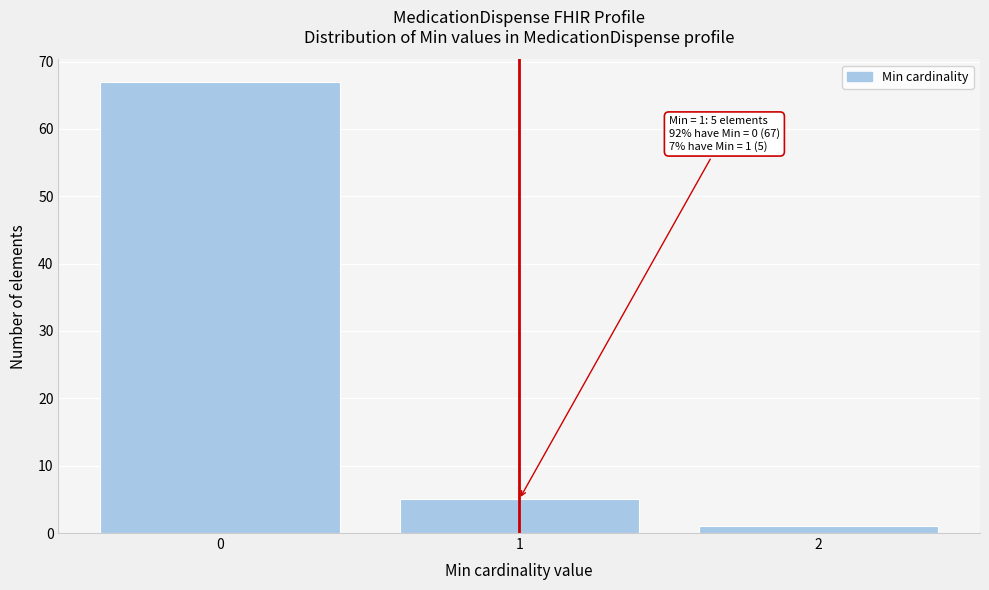

Reading left to right, what are all the values shown in this chart?

67	5	1